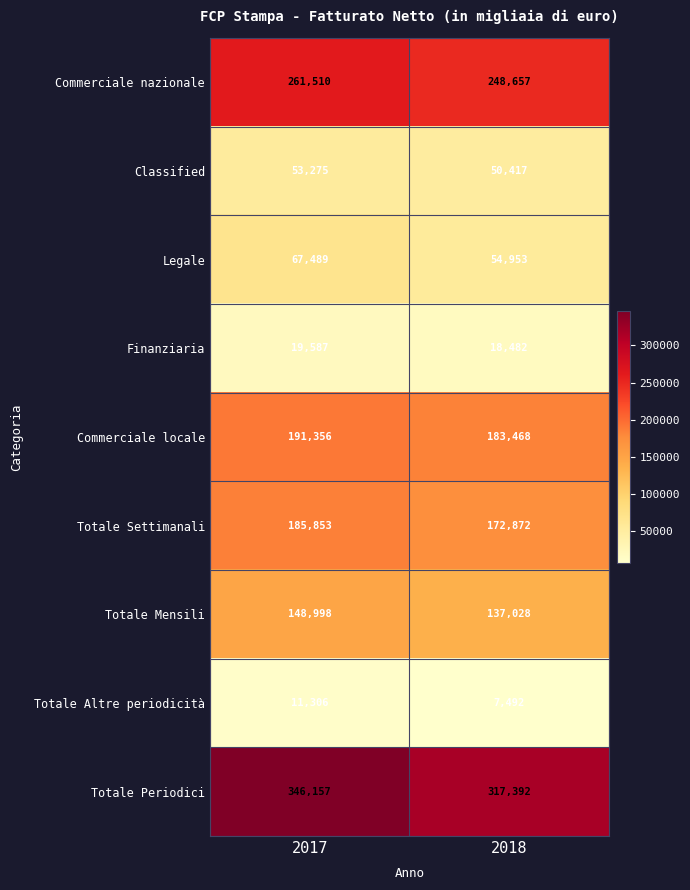

Is it true that Totale Altre periodicità equals 2684 at 2018?

False